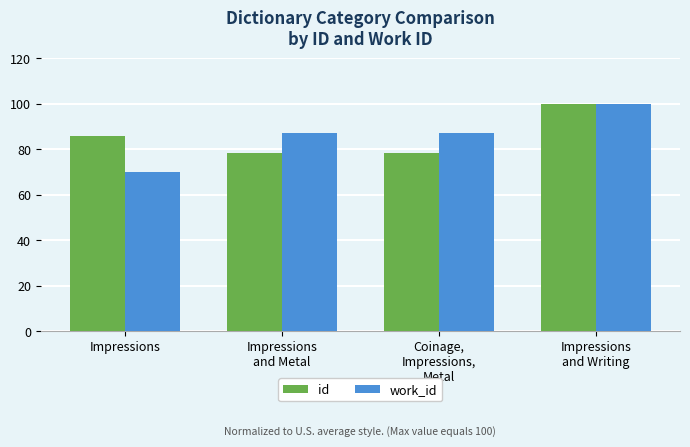

Reading left to right, what are all the values shown in this chart?

id: Impressions=85.6	Impressions
and Metal=78.2	Coinage,
Impressions,
Metal=78.2	Impressions
and Writing=100.0
work_id: Impressions=70.1	Impressions
and Metal=87.3	Coinage,
Impressions,
Metal=87.3	Impressions
and Writing=100.0